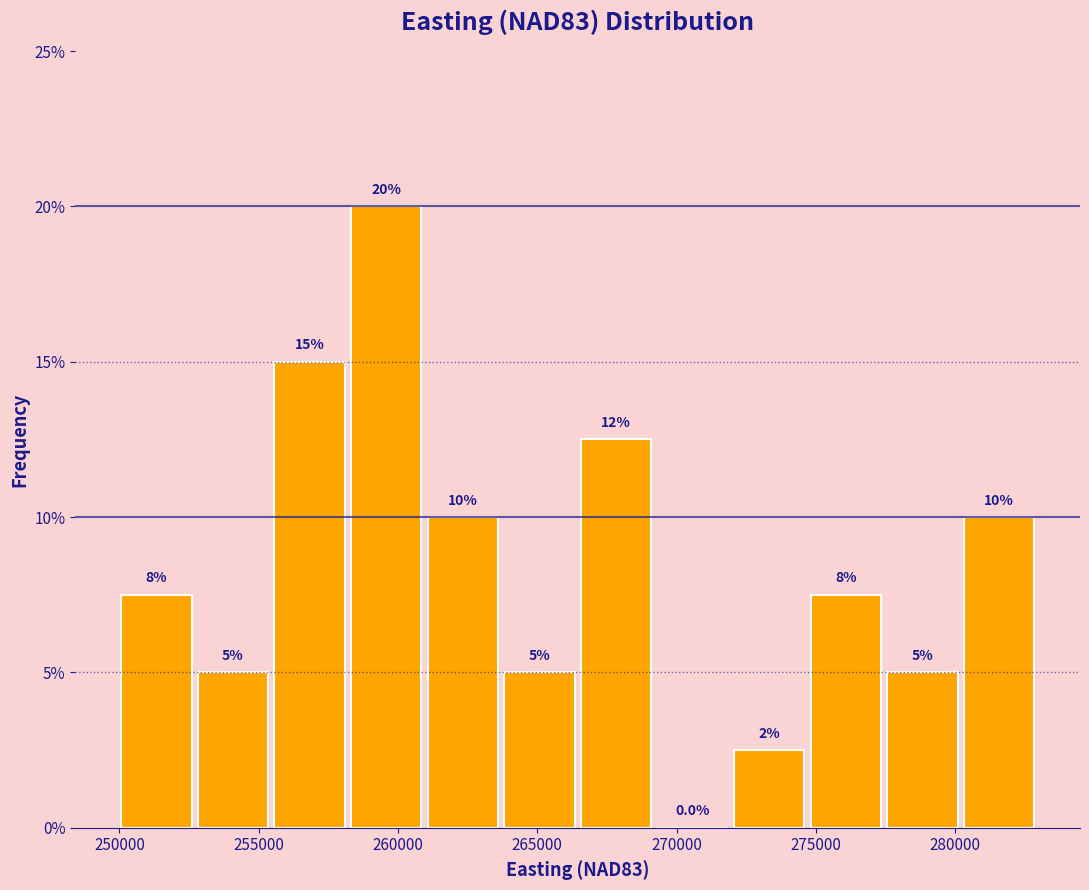

Which range on the x-axis has the tallest bar?

258000 to 261000